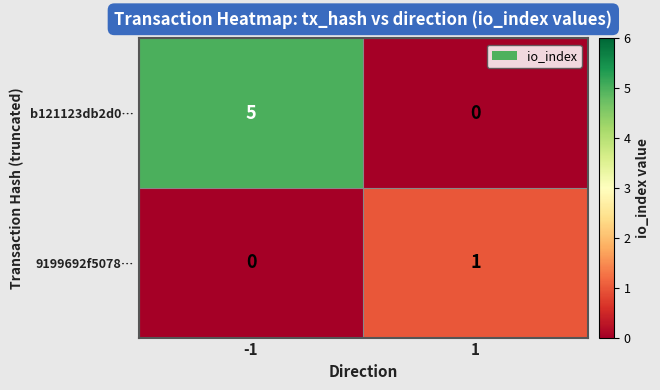

At which category is the sum across all series the highest?

-1